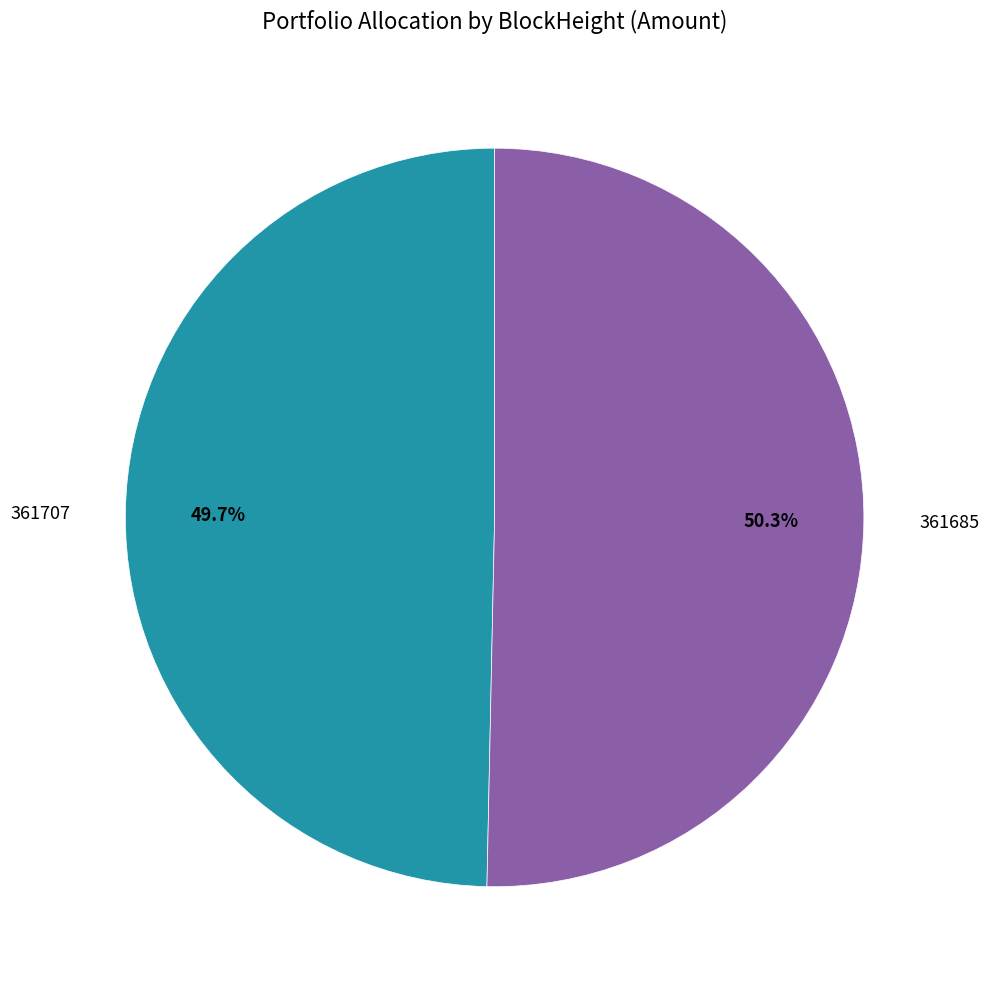

What is the total percentage of 361707 and 361685?

100.0%